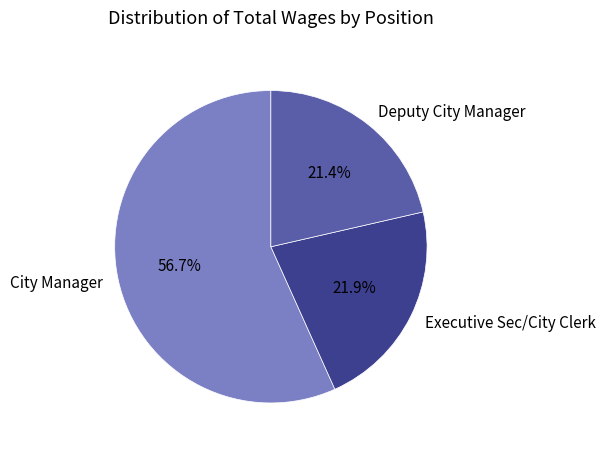

Is it true that Deputy City Manager is 35% of the pie?

False